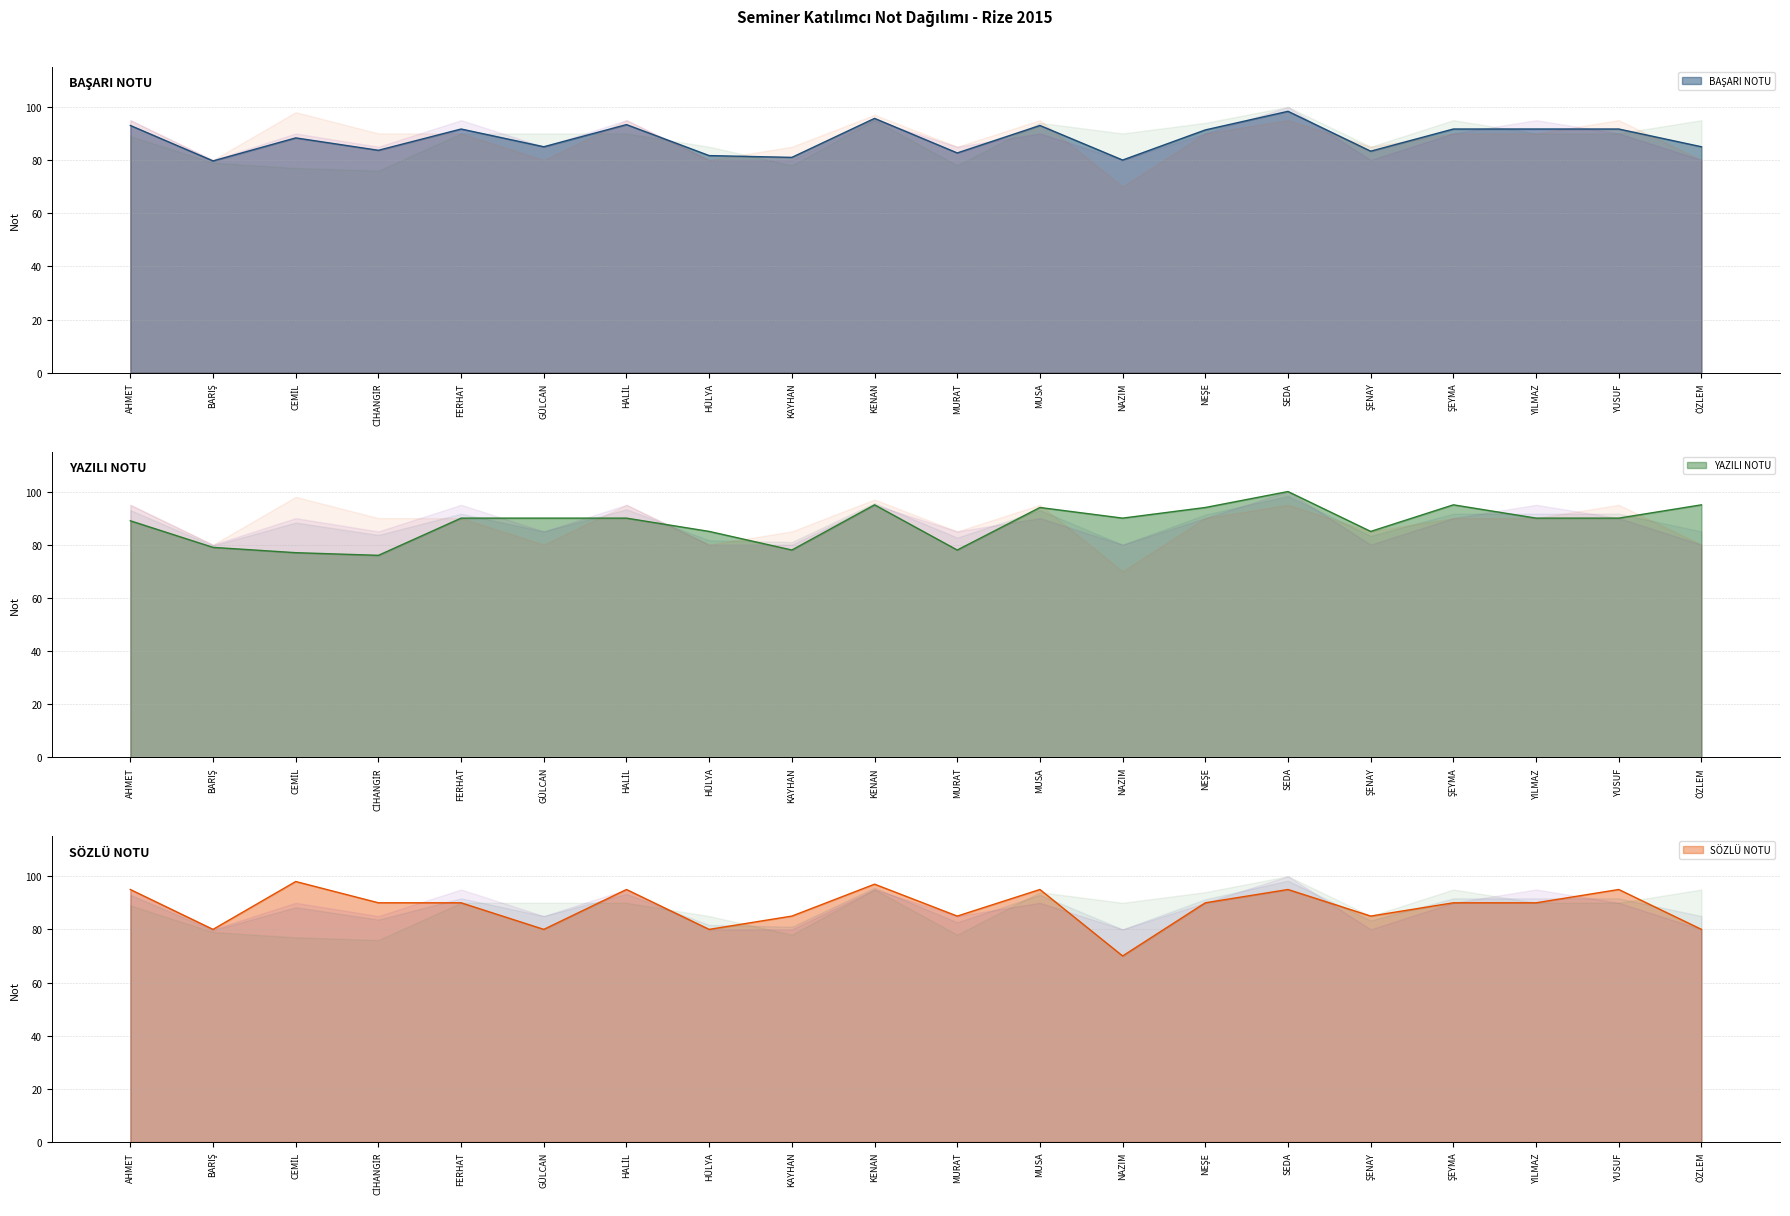

At which category does BAŞARI NOTU reach its first local peak?

CEMİL